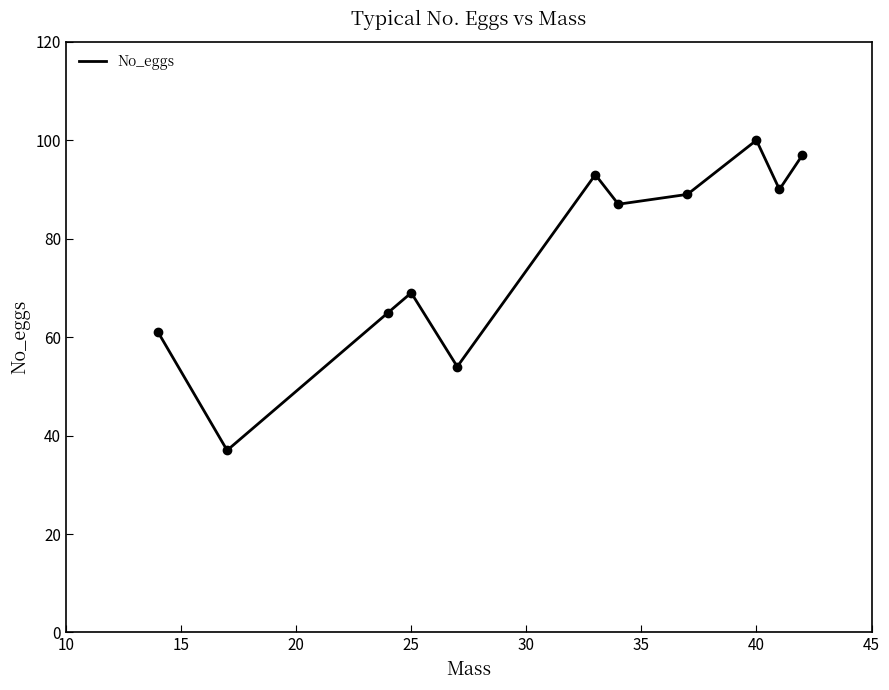

Count the number of data series in this chart.

1